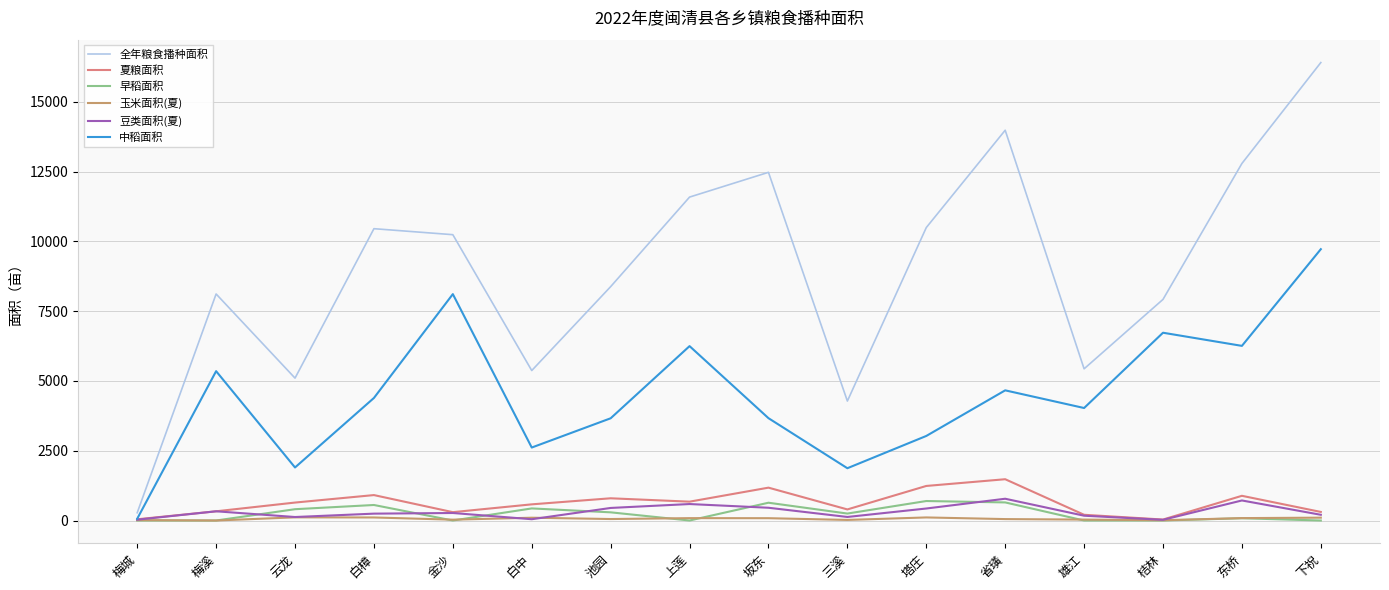

Which series has the largest range (max minus min)?

全年粮食播种面积